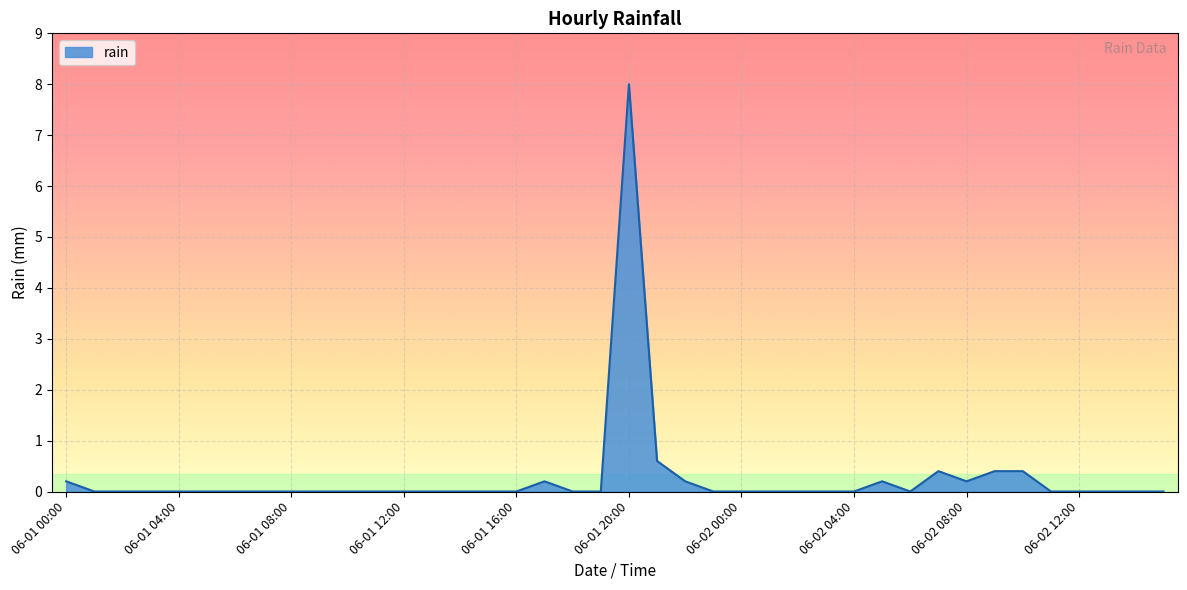

What is the difference between the maximum and minimum values?

8.0